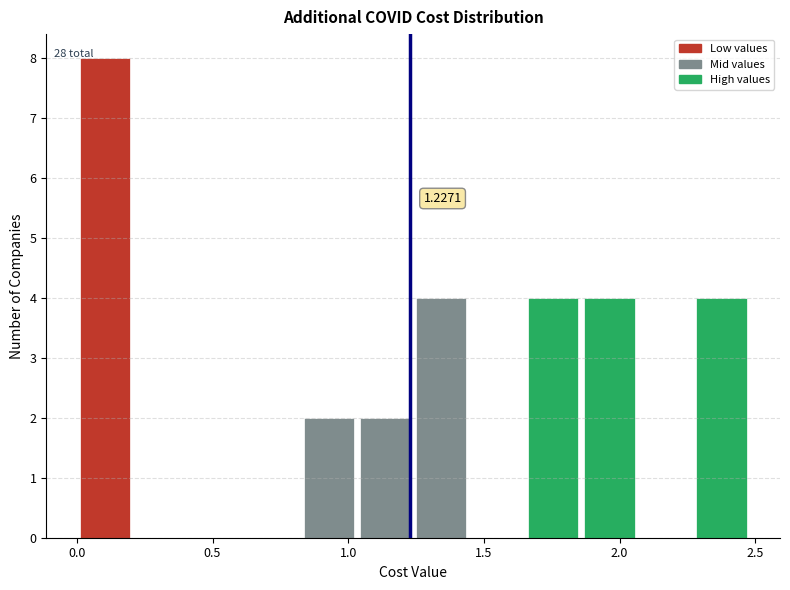

Which range on the x-axis has the tallest bar?

0.00 to 0.20